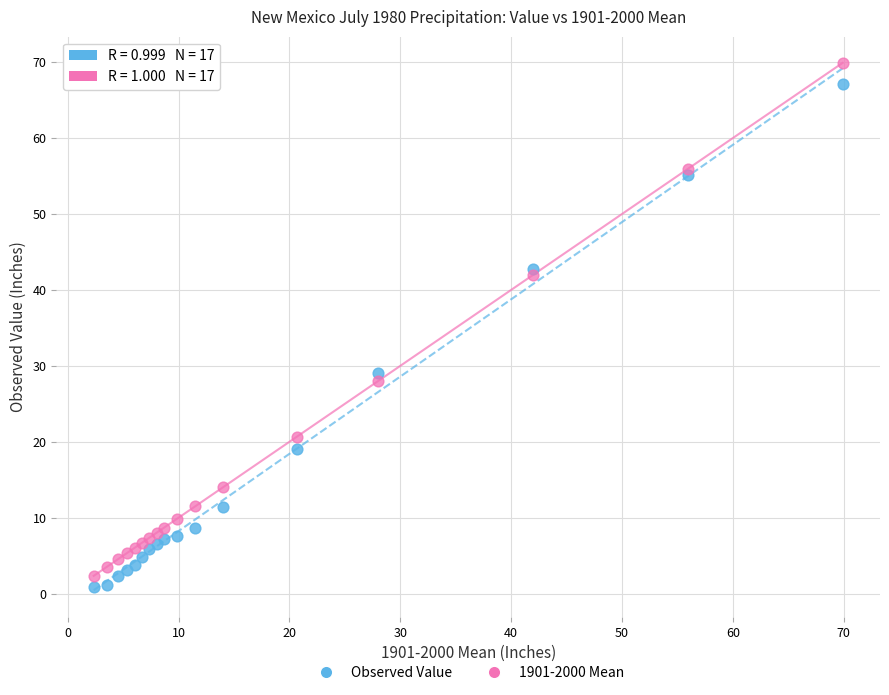

Which series has the largest Y range (max minus min)?

1901-2000 Mean